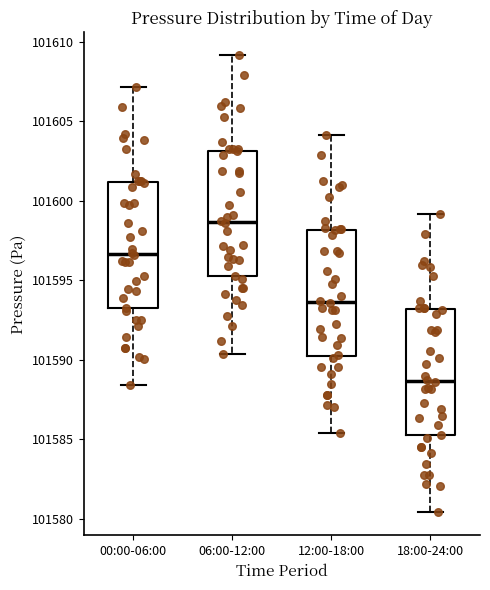

Reading left to right, read every box against the y-axis: the position of its median line, the range the box covers, and the ends of its whiskers. The values are not printed on the chart, so give them approximately, as read against the axis.

00:00-06:00: median 101596.5, box 101593.0 to 101601.0, whiskers 101588.5 to 101607.0
06:00-12:00: median 101598.5, box 101595.0 to 101603.0, whiskers 101590.5 to 101609.0
12:00-18:00: median 101593.5, box 101590.0 to 101598.0, whiskers 101585.5 to 101604.0
18:00-24:00: median 101588.5, box 101585.0 to 101593.0, whiskers 101580.5 to 101599.0